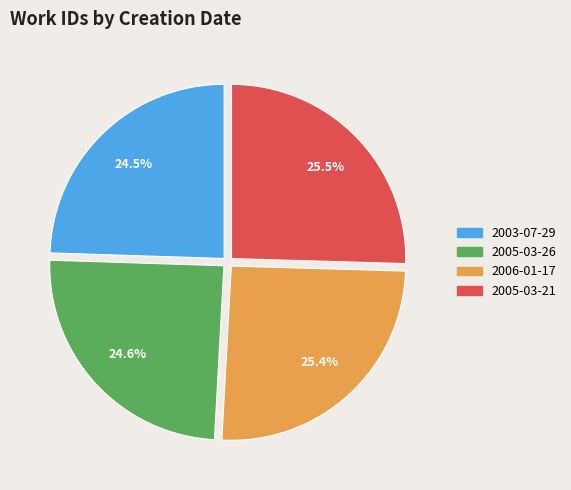

What is the ratio of the value at 2003-07-29 to the value at 2005-03-21?

1.0